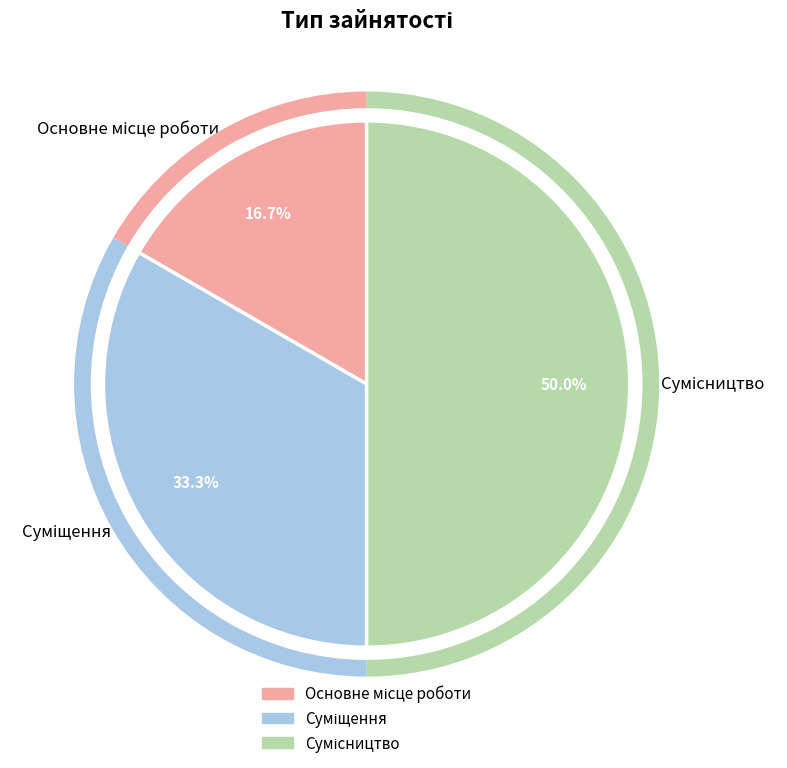

To the nearest percent, what is the combined percentage of Основне місце роботи and Сумісництво?

67%